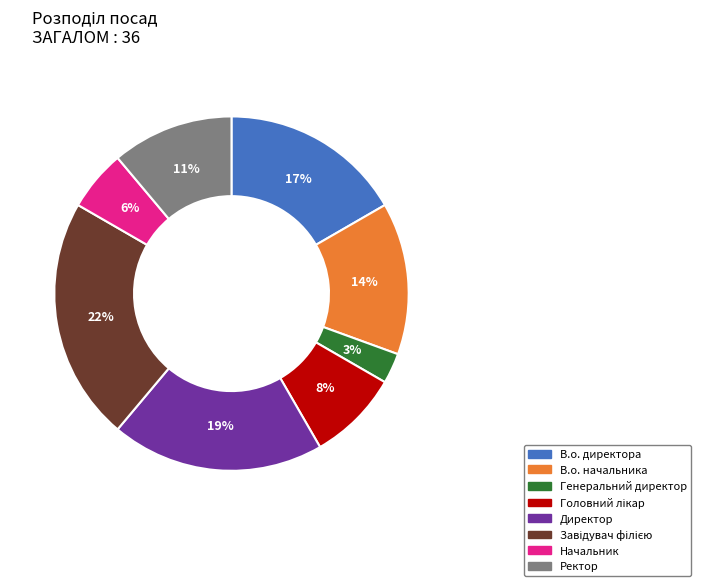

Do Ректор and Генеральний директор together represent more than half of the pie?

No